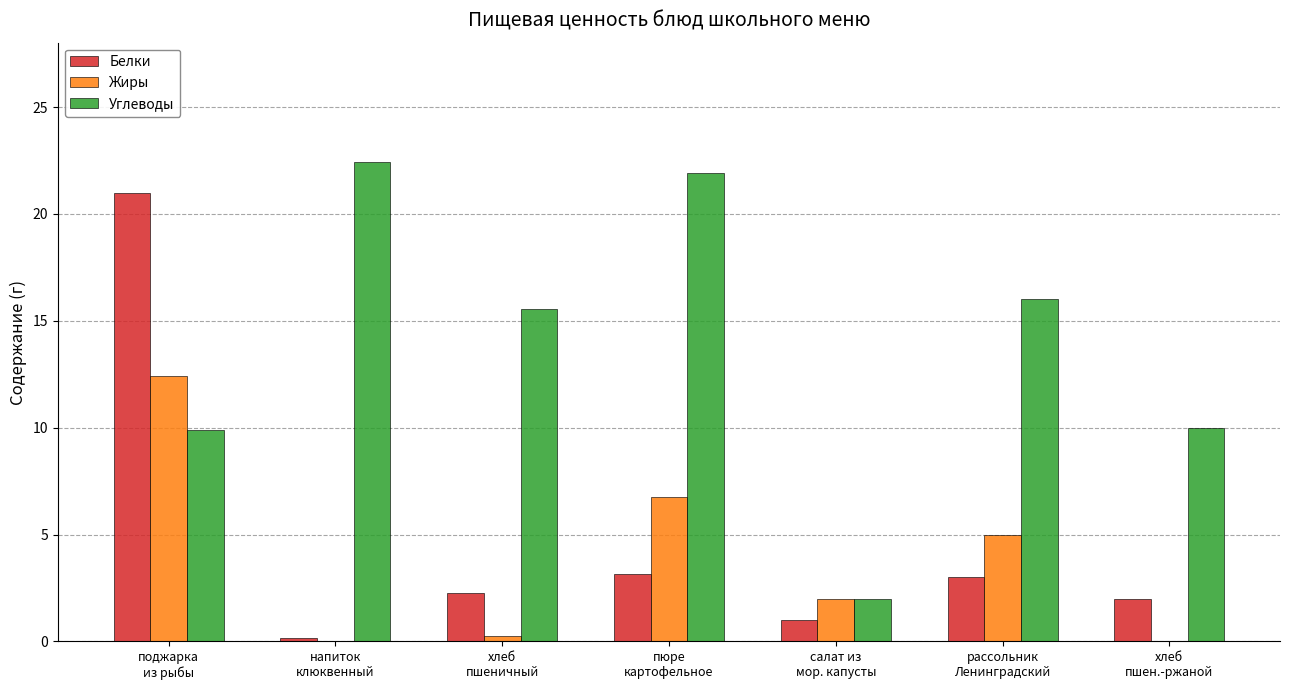

What is the sum of all Углеводы values?

97.8